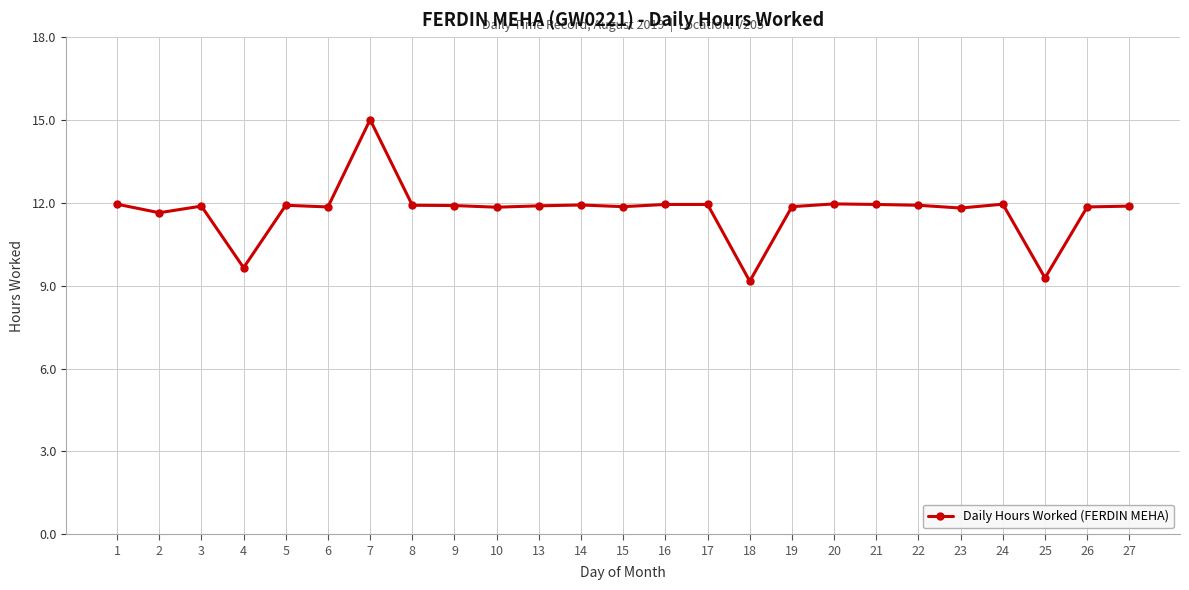

What is the sum of the values at 22 and 2?

23.6